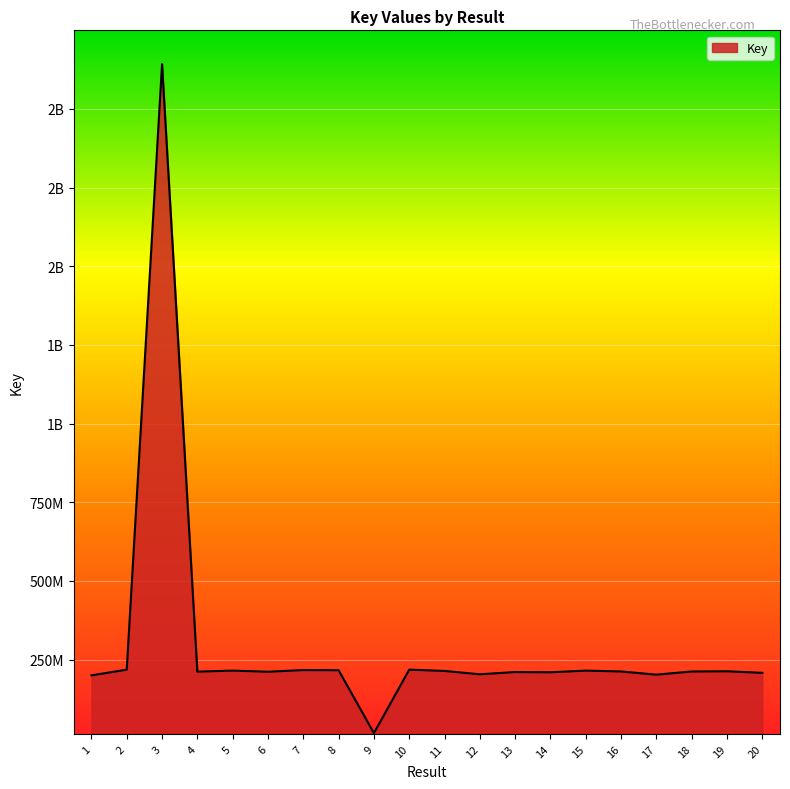

What is the value of the 5th point from the left?

215186173